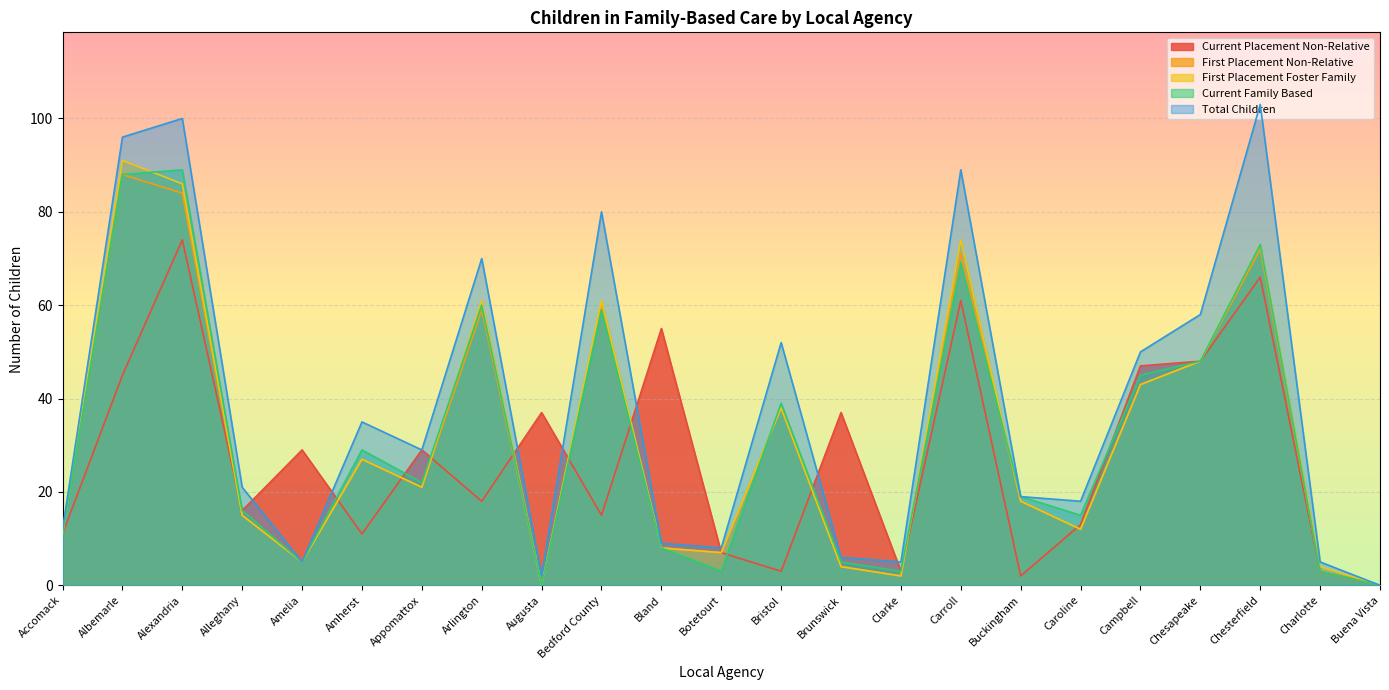

At which category is the sum across all series the highest?

Alexandria